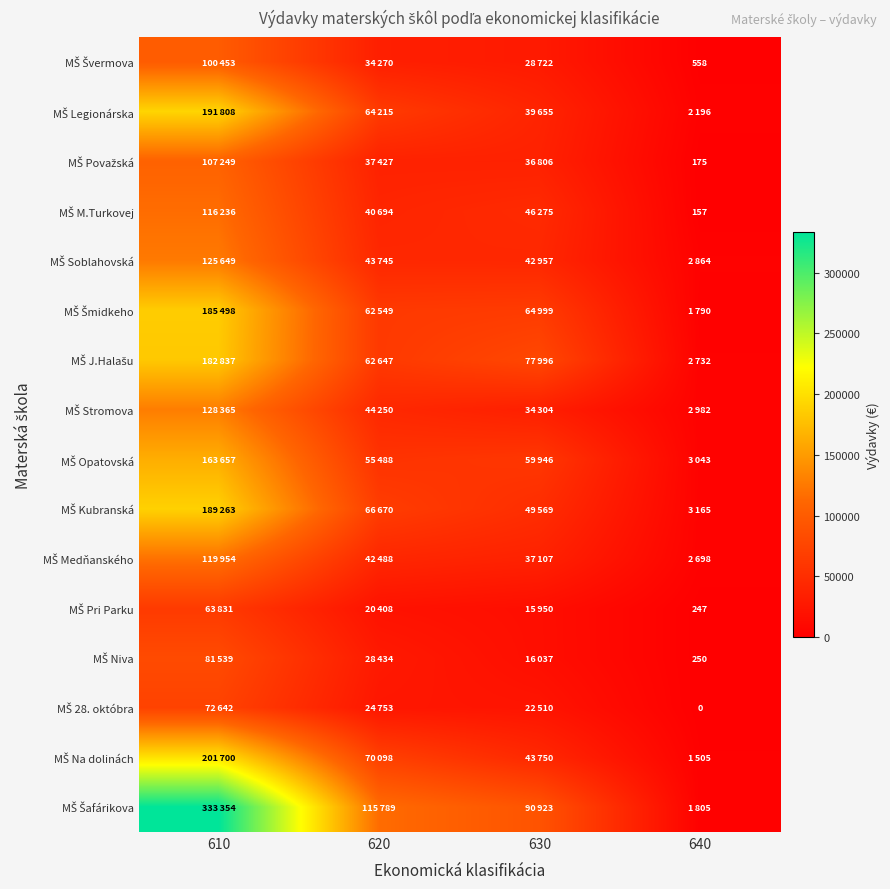

Which category has the highest value in the MŠ Stromova series?

610